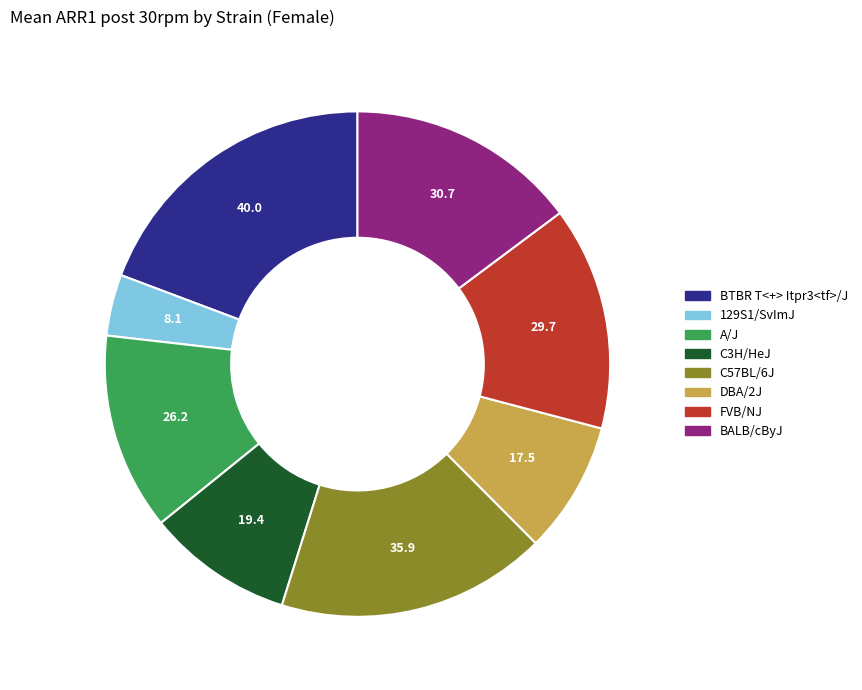

Does DBA/2J account for over 50% of the chart?

No